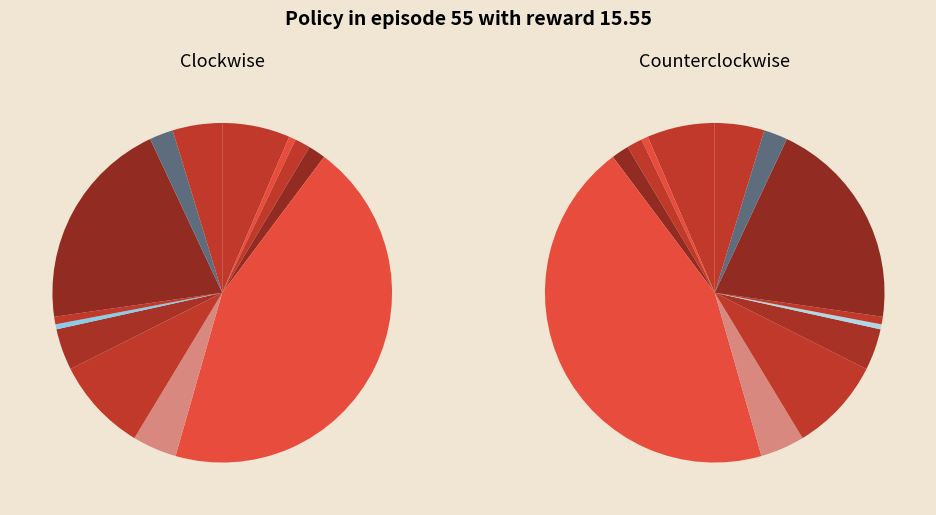

What is the ratio of the value at AB/Cholera to the value at B/Other bacterial?

0.1